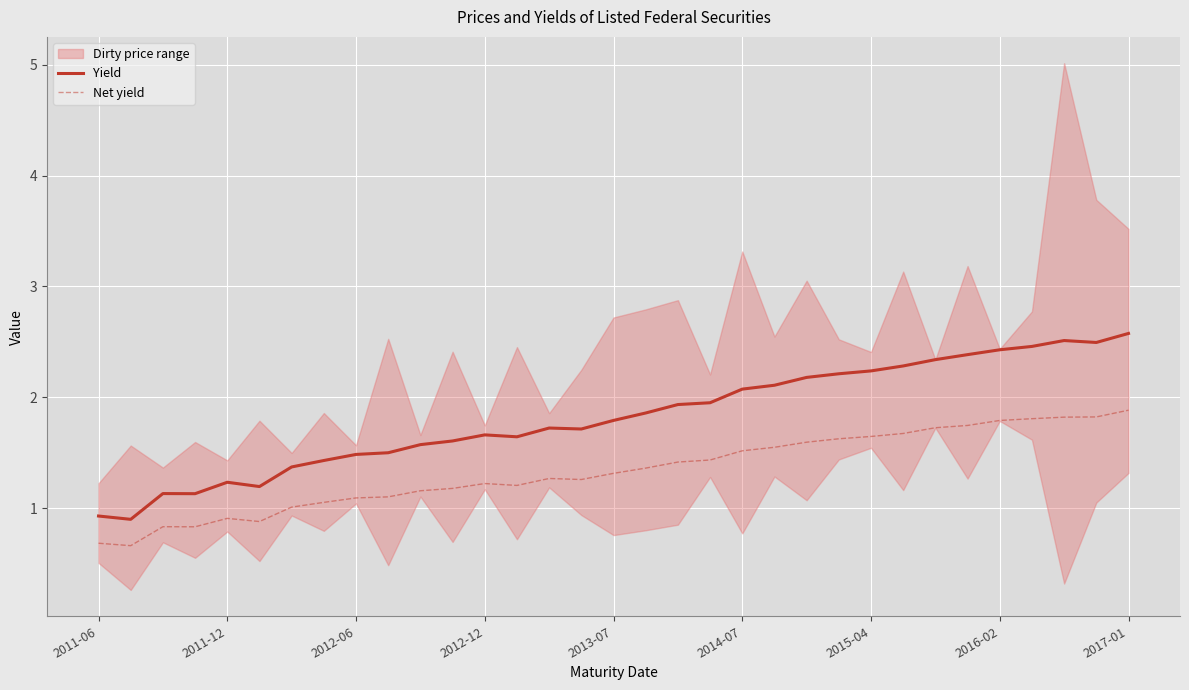

Reading left to right, what are all the values shown in this chart?

Yield: 0.9	0.9	1.1	1.1	1.2	1.2	1.4	1.4	1.5	1.5	1.6	1.6	1.7	1.6	1.7	1.7	1.8	1.9	1.9	2.0	2.1	2.1	2.2	2.2	2.2	2.3	2.3	2.4	2.4	2.5	2.5	2.5	2.6
Net yield: 0.7	0.7	0.8	0.8	0.9	0.9	1.0	1.1	1.1	1.1	1.2	1.2	1.2	1.2	1.3	1.3	1.3	1.4	1.4	1.4	1.5	1.5	1.6	1.6	1.6	1.7	1.7	1.7	1.8	1.8	1.8	1.8	1.9